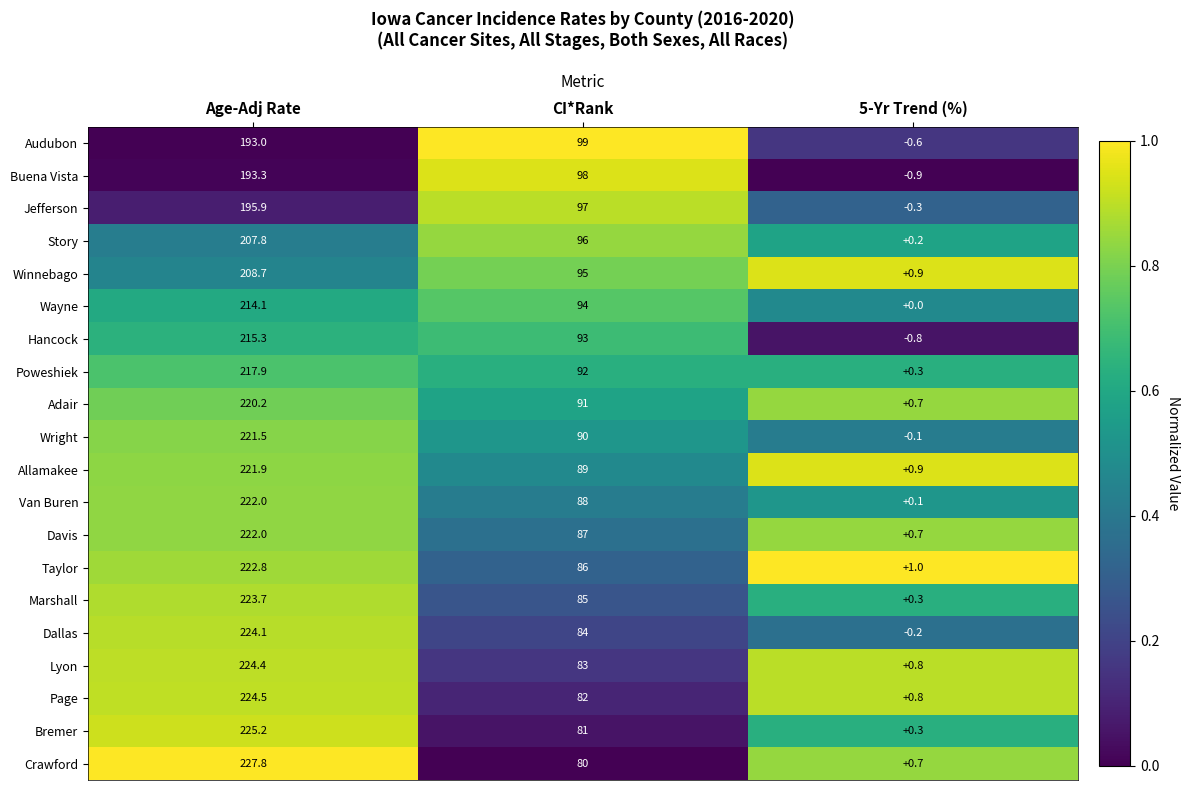

At which label does Jefferson first exceed 97?

Age-Adj Rate